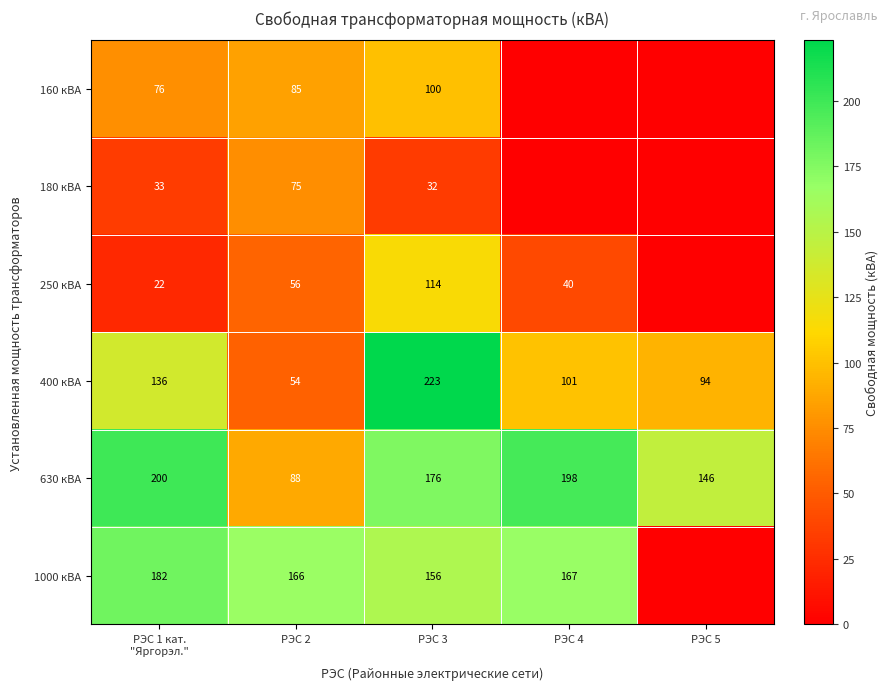

The 180 кВА series shows 32 at РЭС 3. True or false?

True